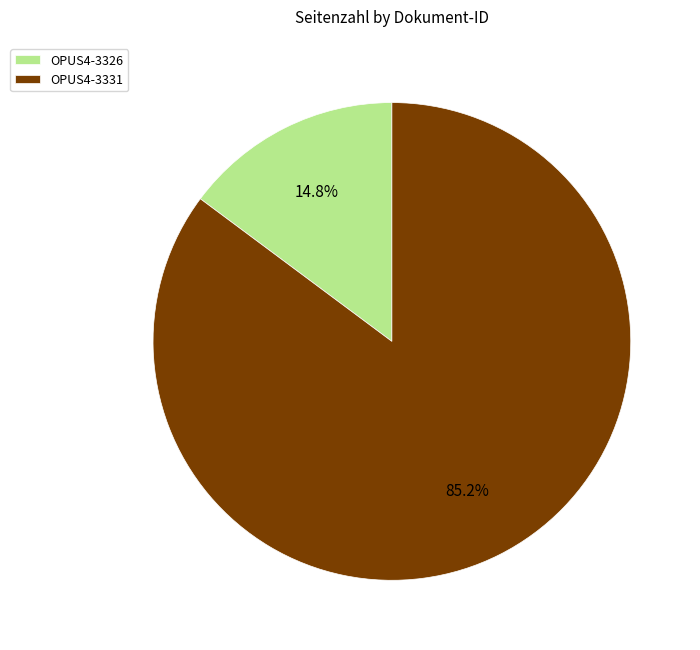

How many segments does this pie chart have?

2